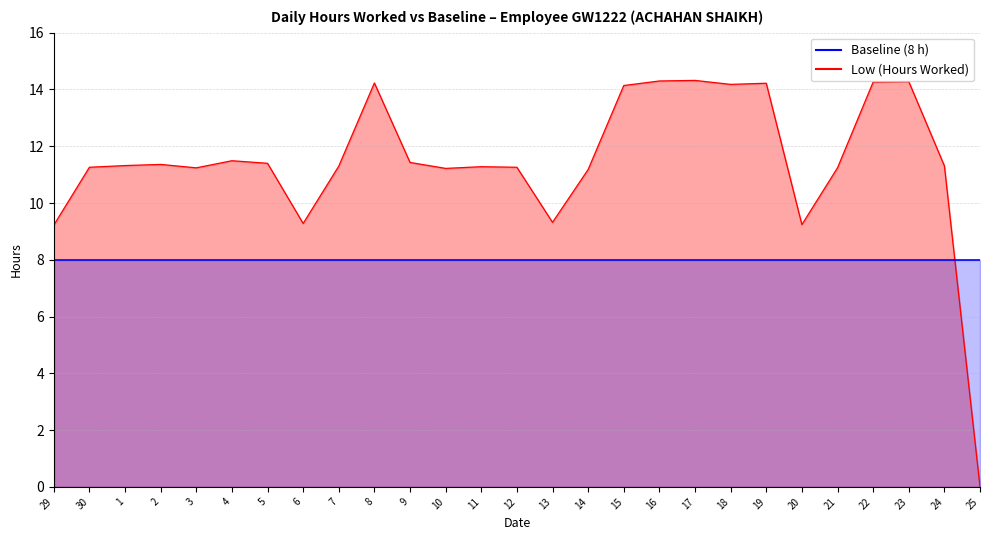

Reading right to left, extract all data points from this chart.

0.0	11.3	14.3	14.3	11.2	9.2	14.2	14.2	14.3	14.3	14.1	11.2	9.3	11.3	11.3	11.2	11.4	14.2	11.3	9.3	11.4	11.5	11.2	11.4	11.3	11.3	9.2